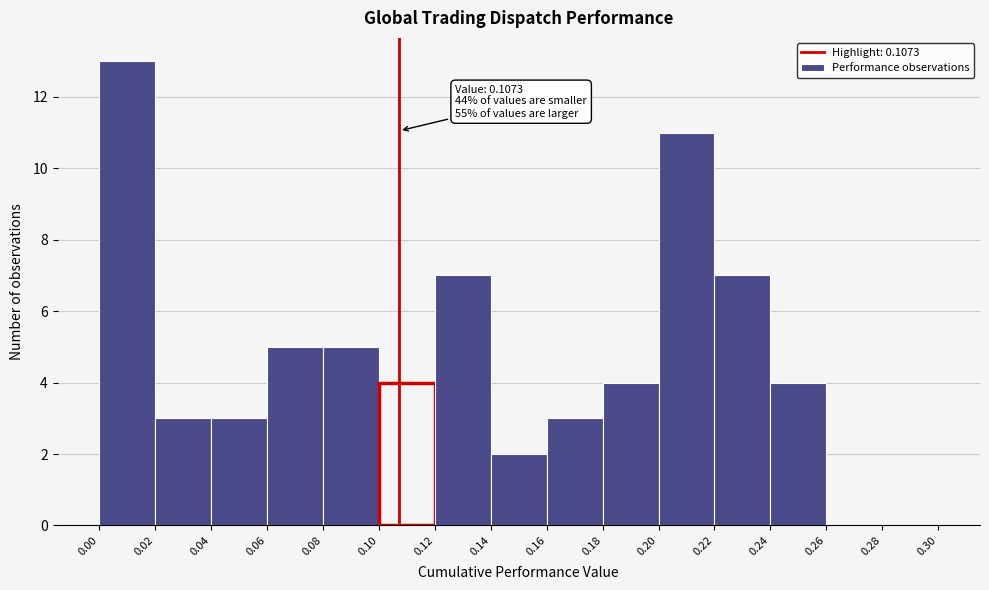

Which range on the x-axis has the tallest bar?

0.00 to 0.02